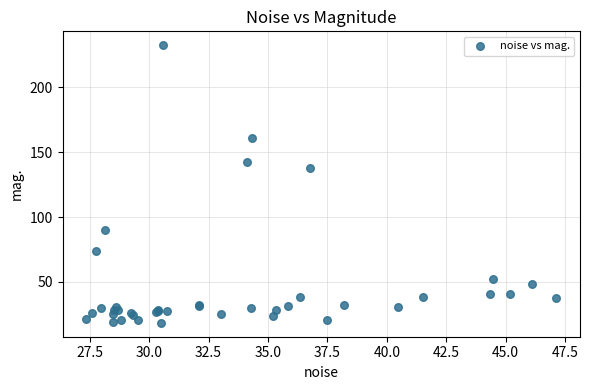

What Y value in the scatter plot is closest to 125?

138.1